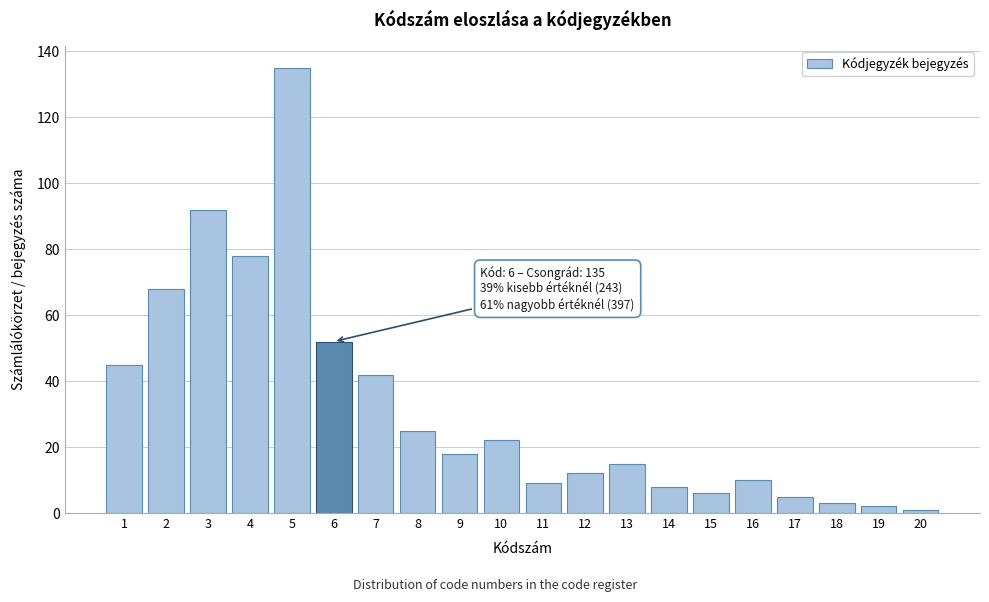

Reading left to right, what are all the values shown in this chart?

45	68	92	78	135	52	42	25	18	22	9	12	15	8	6	10	5	3	2	1